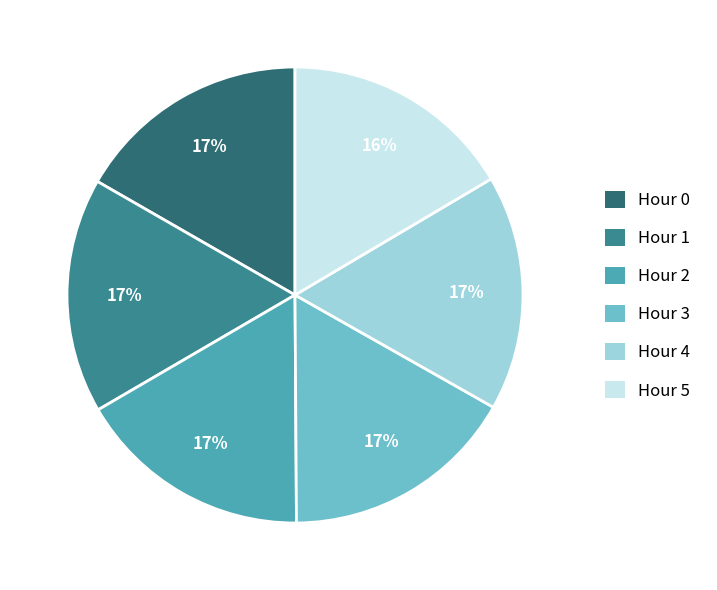

To the nearest percent, what is the average slice percentage?

17%